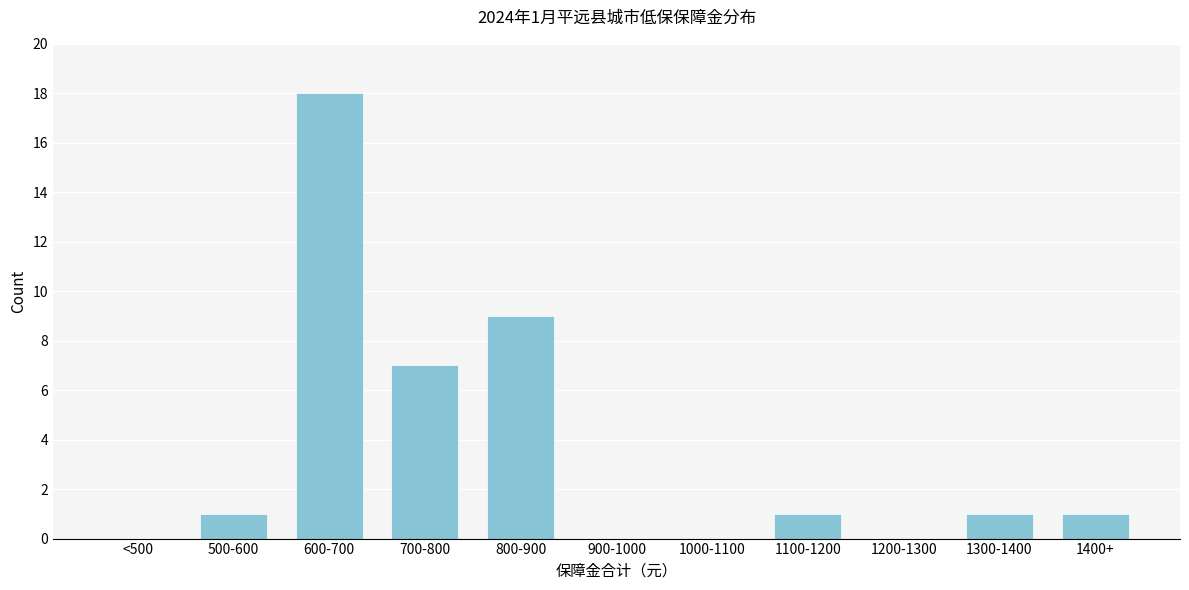

Reading left to right, transcribe all the data shown in this chart.

<500=0	500-600=1	600-700=18	700-800=7	800-900=9	900-1000=0	1000-1100=0	1100-1200=1	1200-1300=0	1300-1400=1	1400+=1